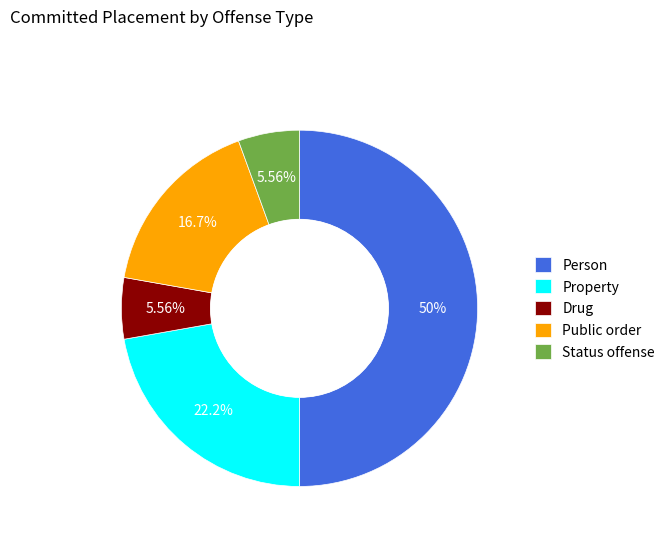

What is the total percentage of Drug and Property?

27.8%